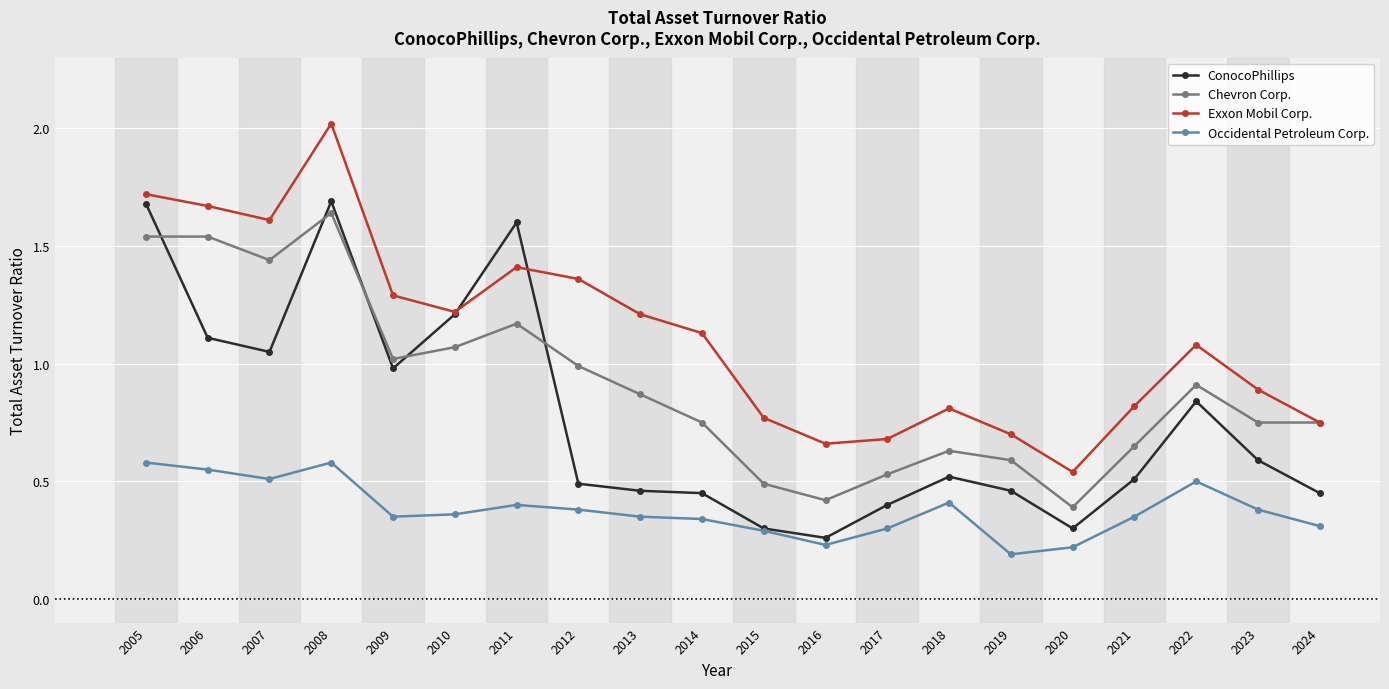

The value of Exxon Mobil Corp. at 2019 is 1.2. True or false?

False